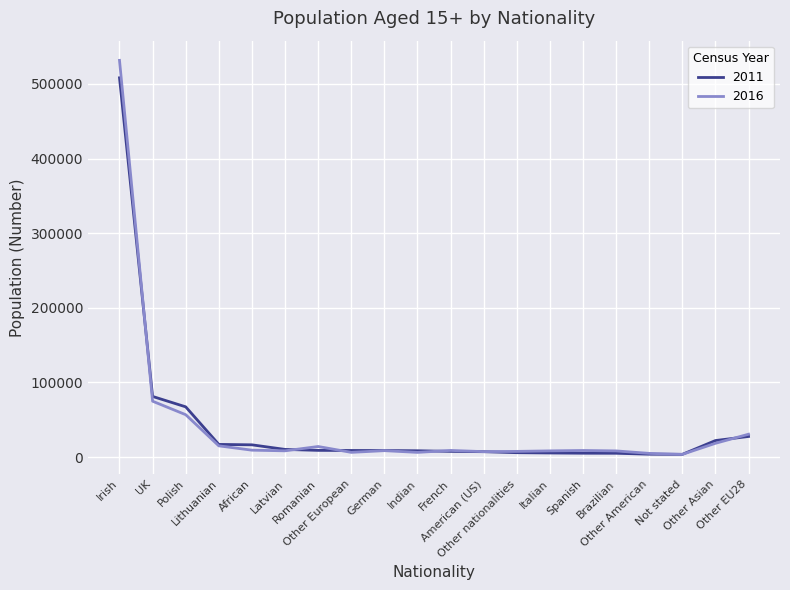

What is the greatest value displayed?

531588